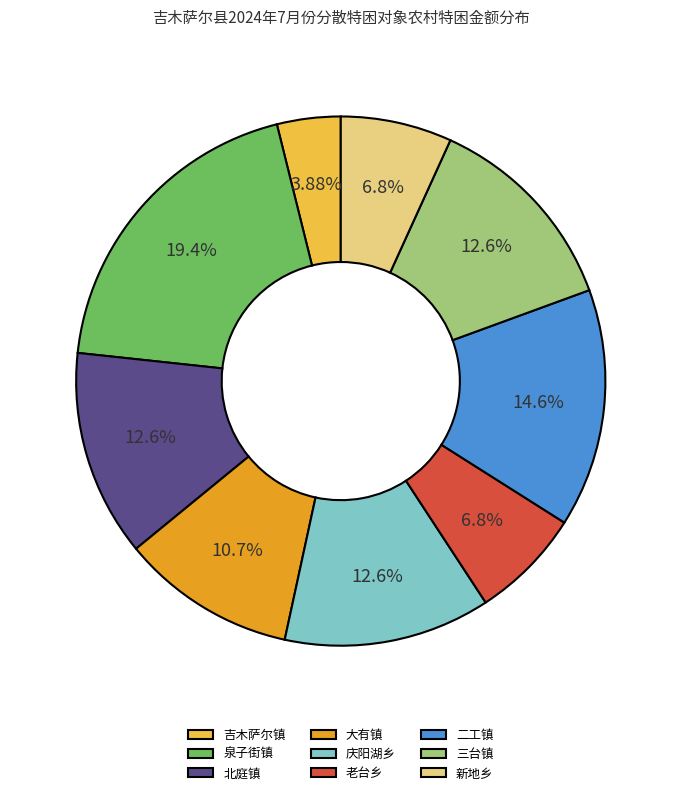

To the nearest percent, what percentage of the pie is 三台镇?

13%